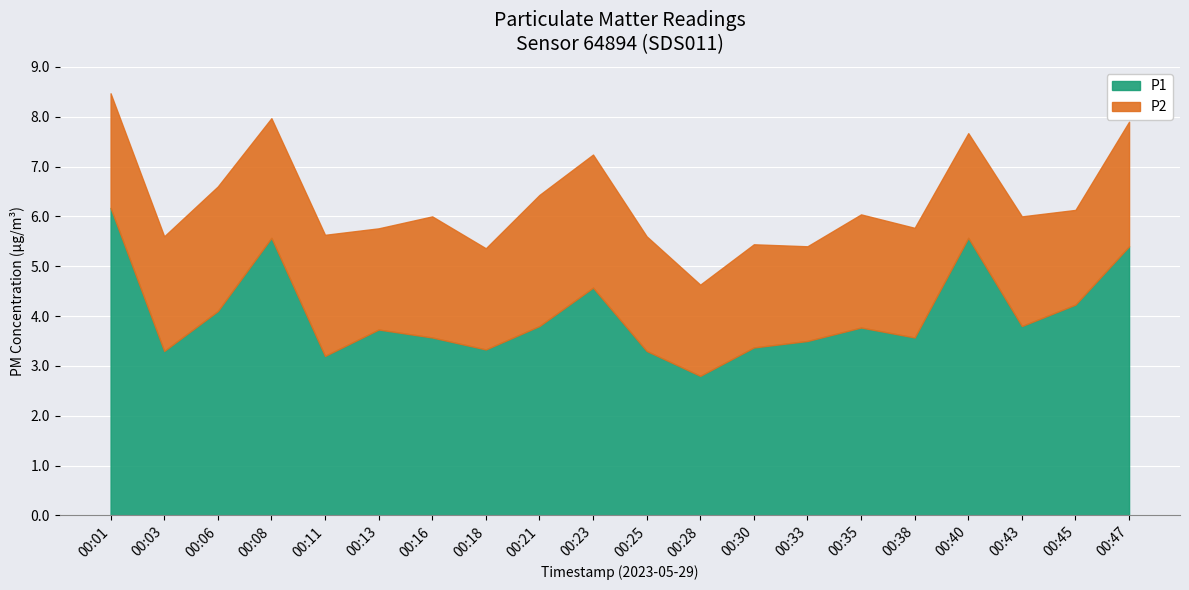

What is the total value across all series at 00:11?

5.6